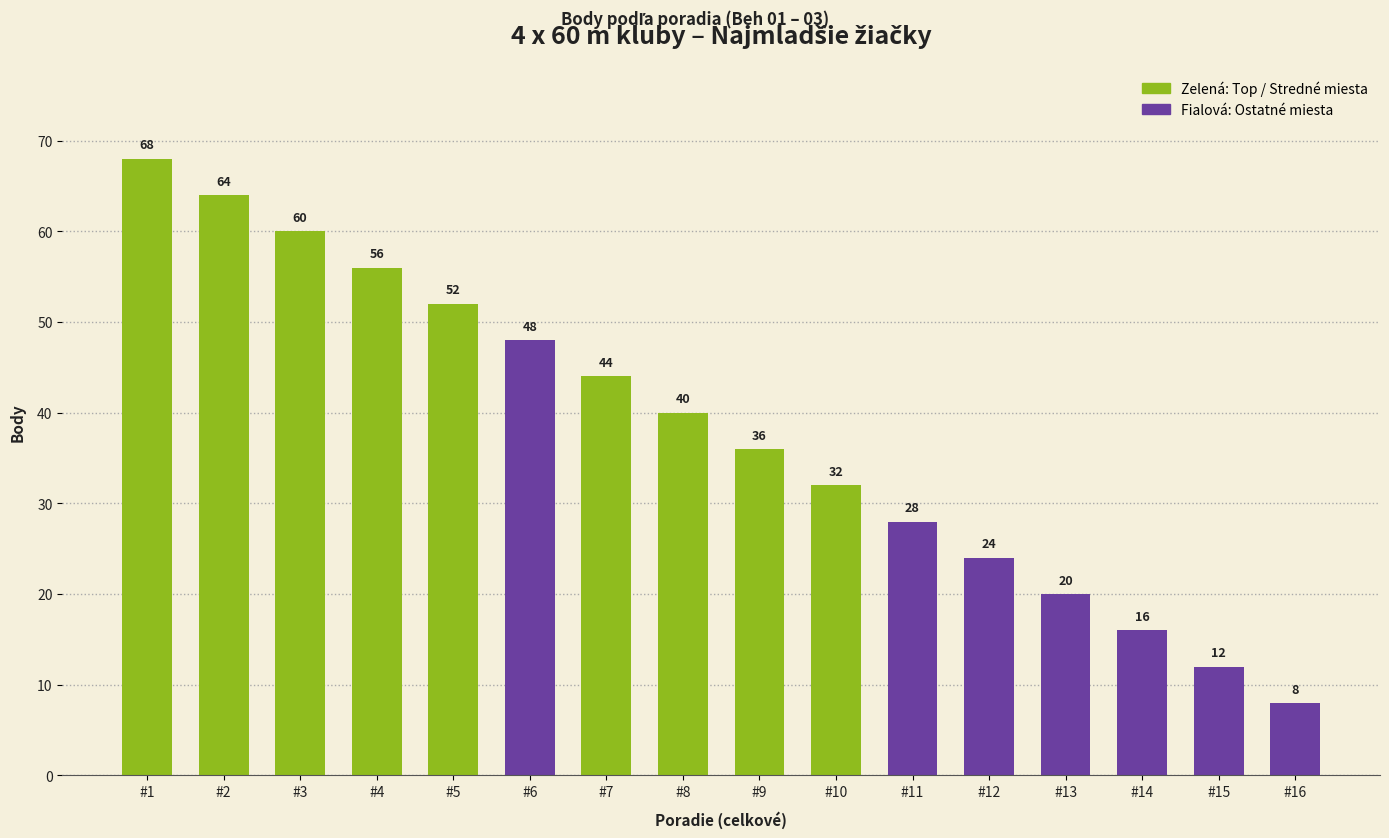

The chart shows a value of 40 at #8. True or false?

True